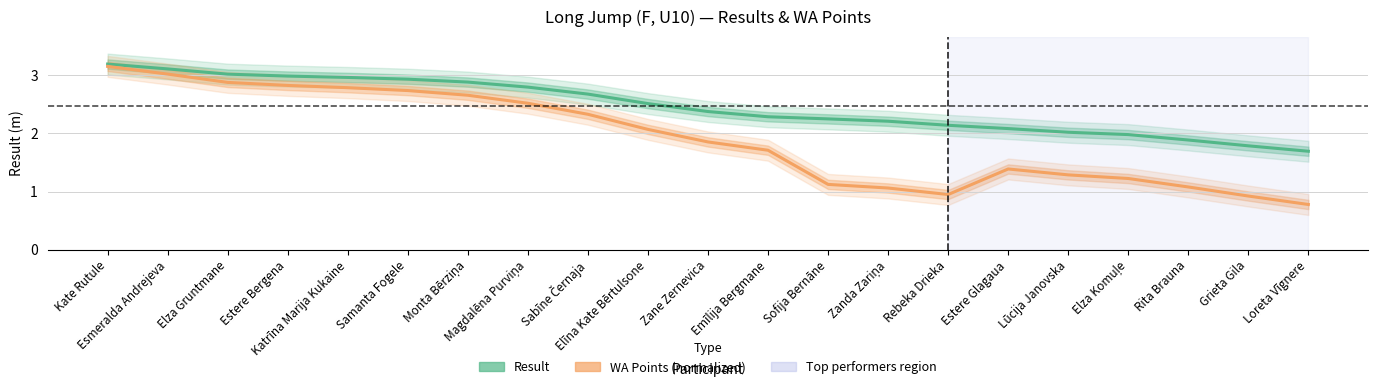

What is the approximate value of WA Points (normalized) at Elza Komuļe?

1.2